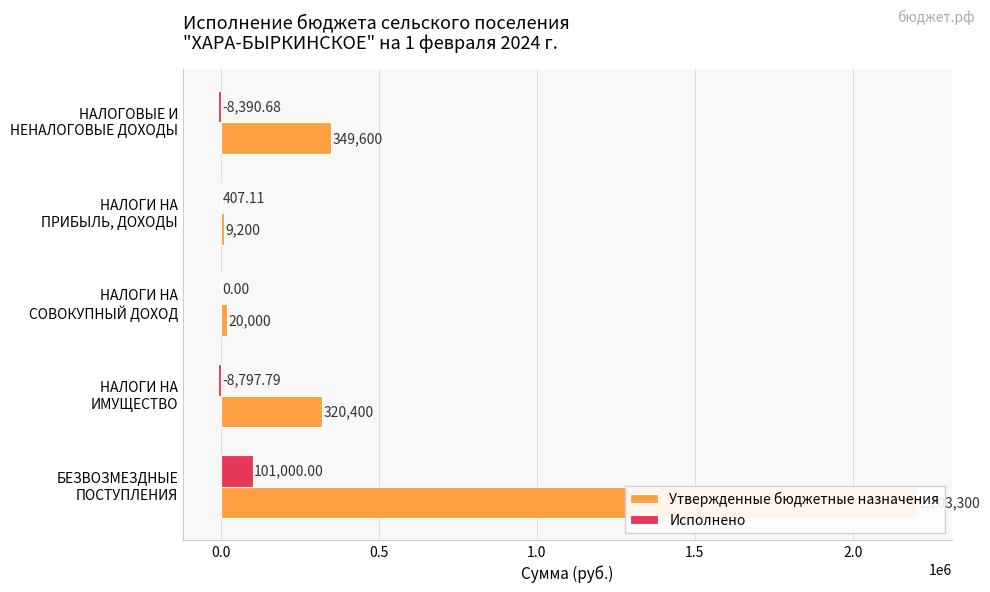

What is the average value of the Утвержденные бюджетные назначения series?

580500.0